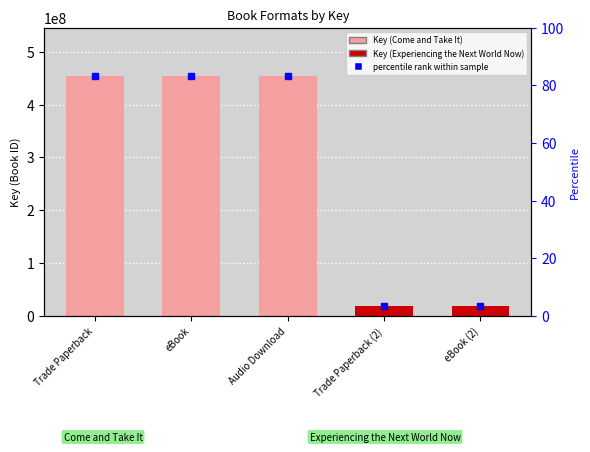

At which label is the value closest to 237081576?

Trade Paperback (2)